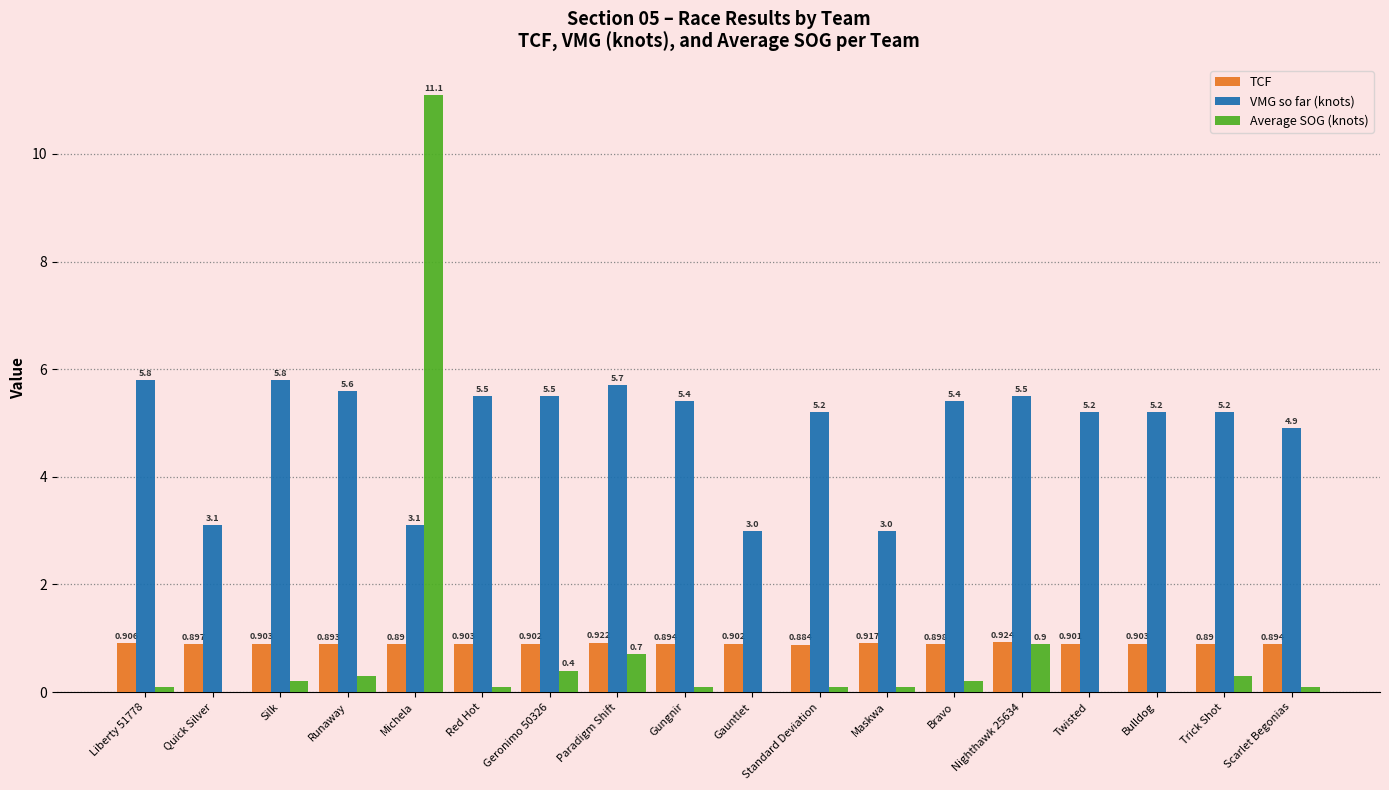

Which series changed the most between Michela and Trick Shot?

Average SOG (knots)